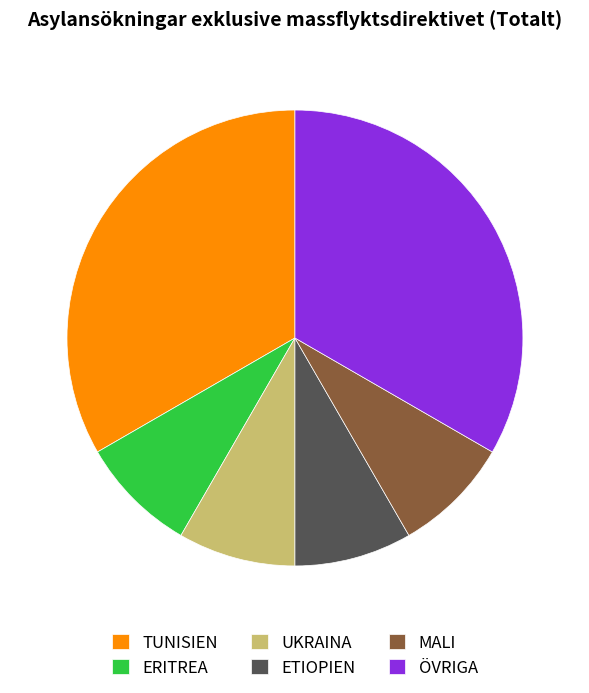

Combined, do ERITREA and ÖVRIGA account for over 50%?

No